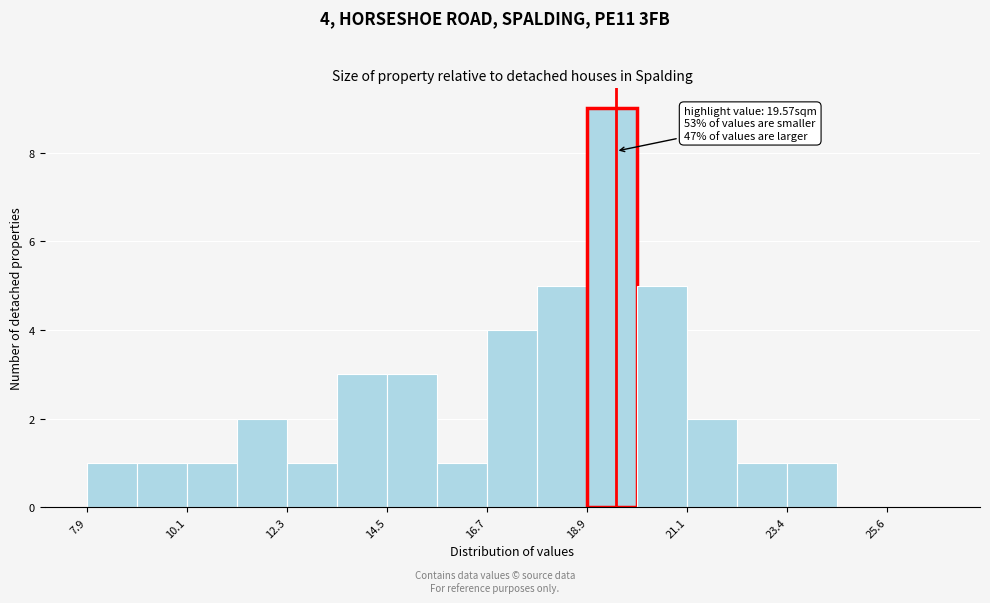

Read against the x-axis, roughly where is the centre of the tallest bar?

19.5